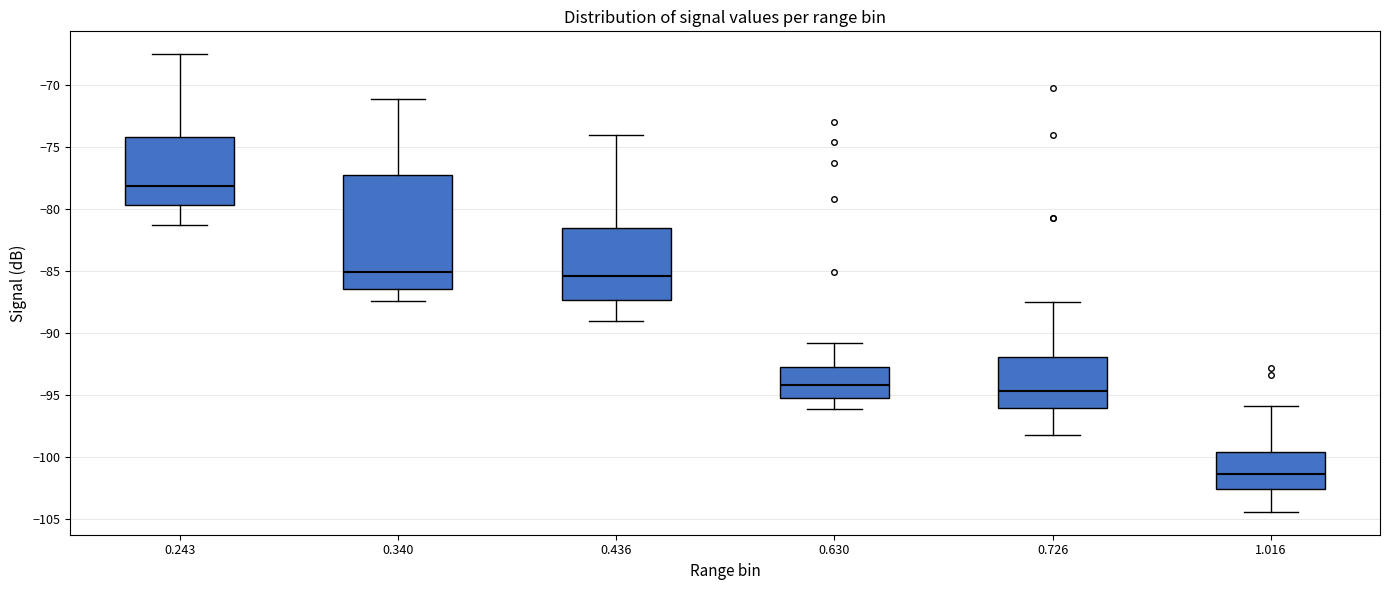

Reading left to right, transcribe this box plot: for each box, give where its median line is, the range the box spans, and where its two whiskers end, as read against the y-axis. The values are not printed on the chart, so give them approximately, as read against the axis.

0.243: median -78.0, box -79.5 to -74.0, whiskers -81.5 to -67.5
0.340: median -85.0, box -86.5 to -77.5, whiskers -87.5 to -71.0
0.436: median -85.5, box -87.5 to -81.5, whiskers -89.0 to -74.0
0.630: median -94.0, box -95.0 to -92.5, whiskers -96.0 to -91.0
0.726: median -94.5, box -96.0 to -92.0, whiskers -98.0 to -87.5
1.016: median -101.5, box -102.5 to -99.5, whiskers -104.5 to -96.0